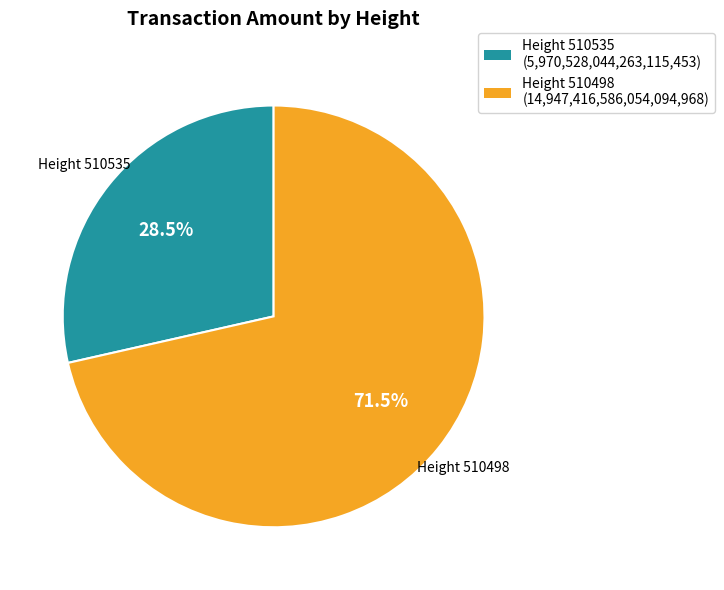

Does any single category account for the majority?

Yes